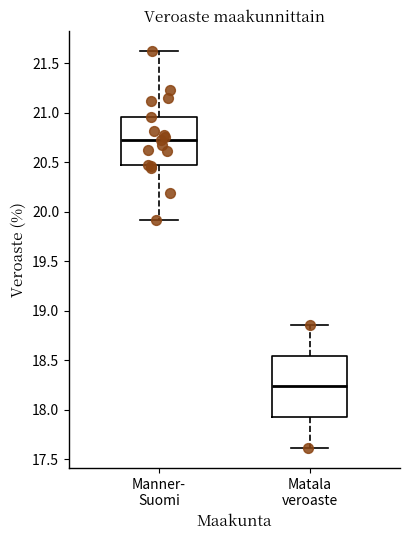

Where is the upper edge of the box for Matala veroaste on the y-axis? The values are not printed on the chart, so give them approximately, as read against the axis.

18.55